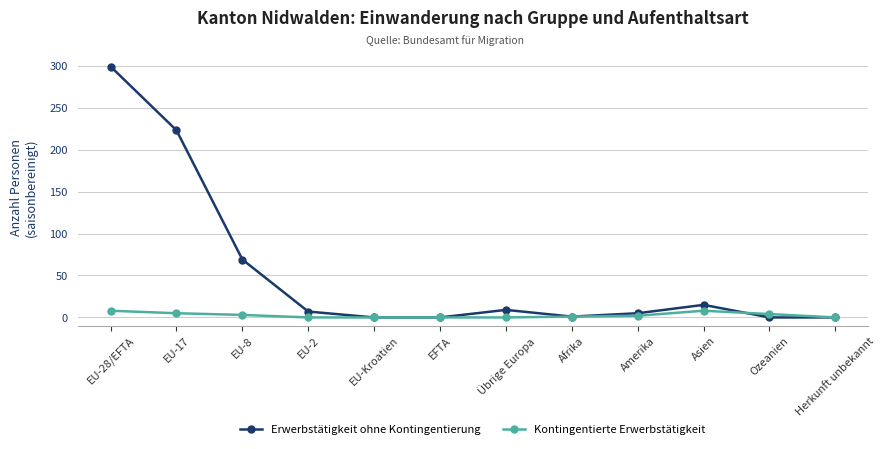

List the series in order of their overall mean, lowest first.

Kontingentierte Erwerbstätigkeit, Erwerbstätigkeit ohne Kontingentierung